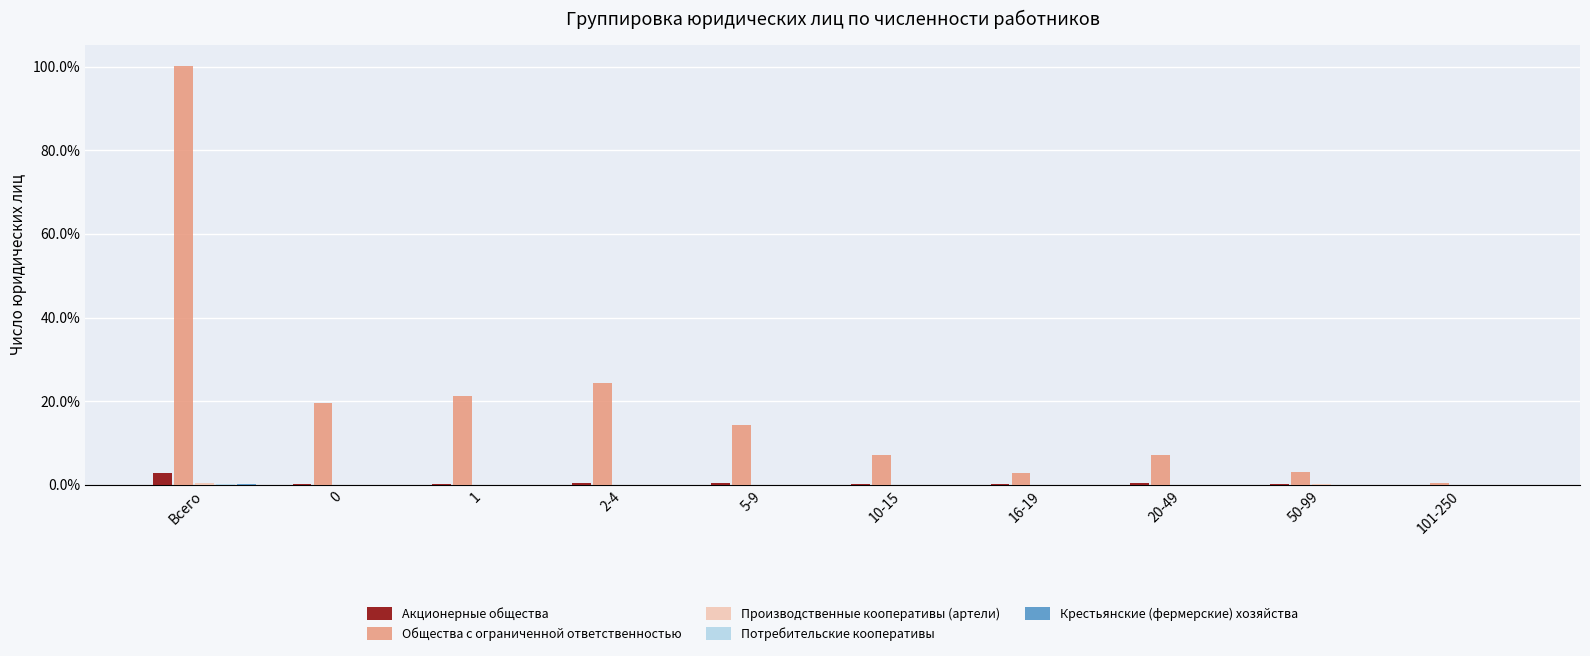

Is it true that Акционерные общества equals 2.8 at Всего?

True